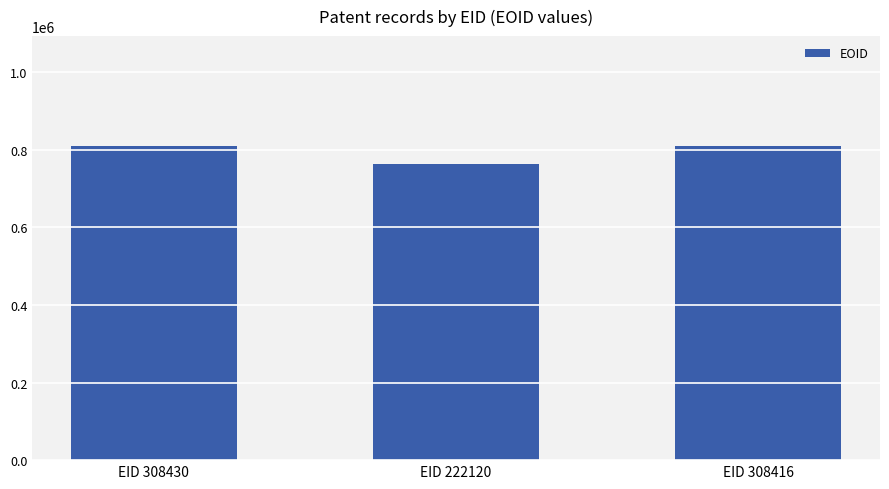

The chart shows a value of 763250 at EID 222120. True or false?

True